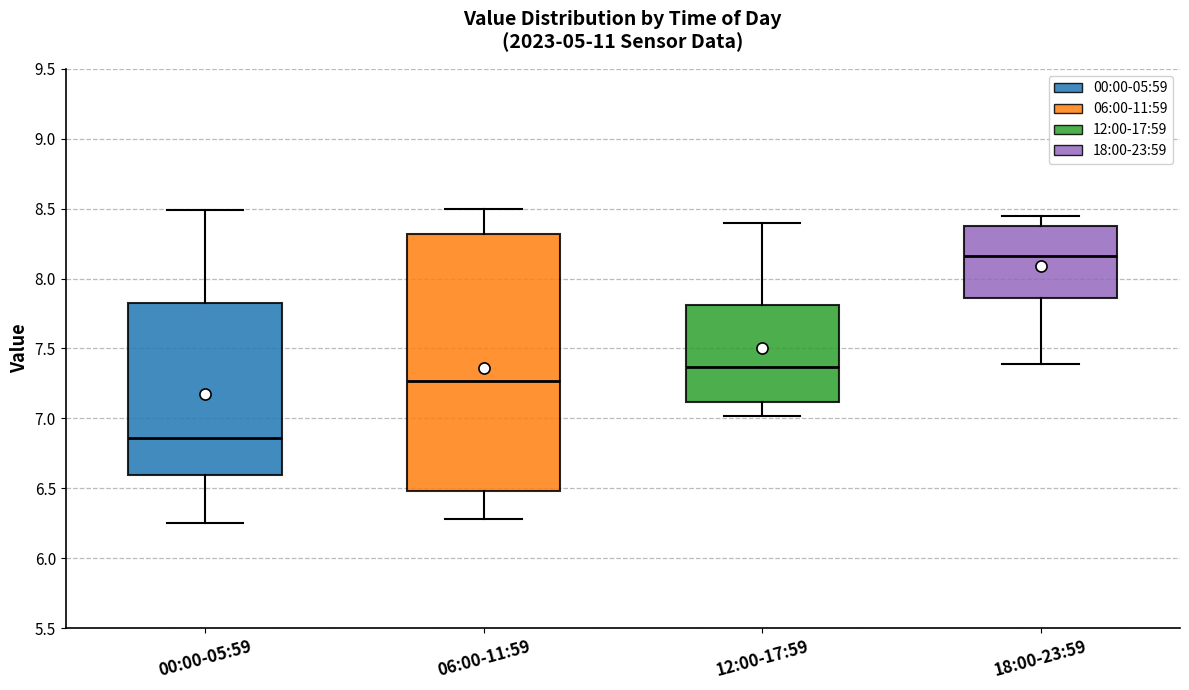

Reading left to right, read every box against the y-axis: the position of its median line, the range the box covers, and the ends of its whiskers. The values are not printed on the chart, so give them approximately, as read against the axis.

00:00-05:59: median 6.85, box 6.60 to 7.85, whiskers 6.25 to 8.50
06:00-11:59: median 7.25, box 6.50 to 8.30, whiskers 6.30 to 8.50
12:00-17:59: median 7.35, box 7.10 to 7.80, whiskers 7.00 to 8.40
18:00-23:59: median 8.15, box 7.85 to 8.40, whiskers 7.40 to 8.45